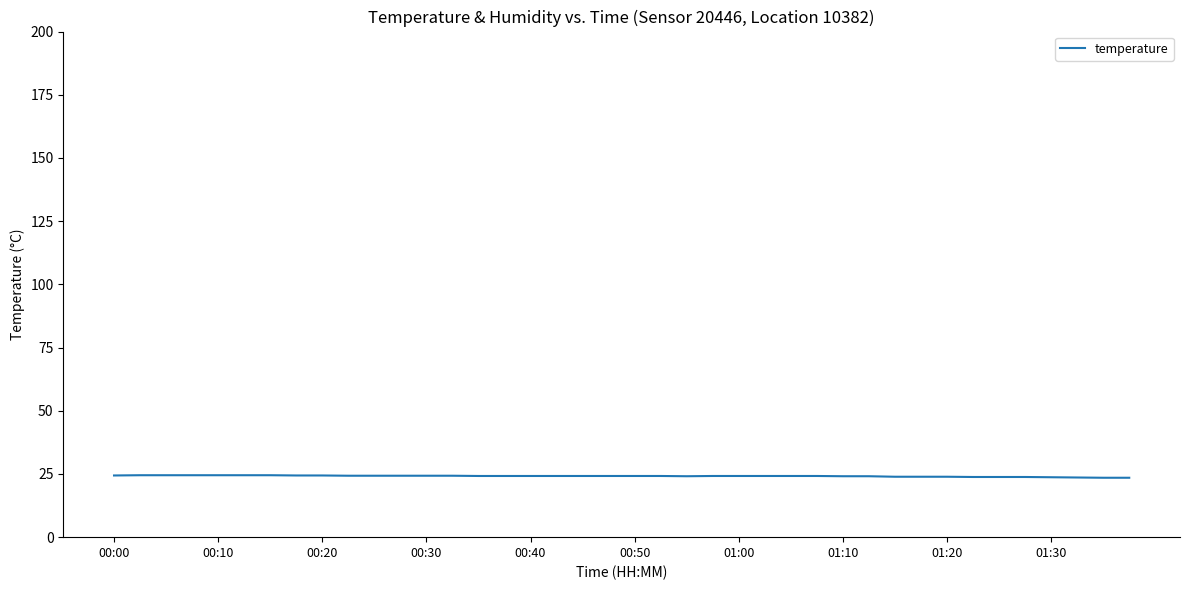

What is the maximum value shown in the chart?

24.5